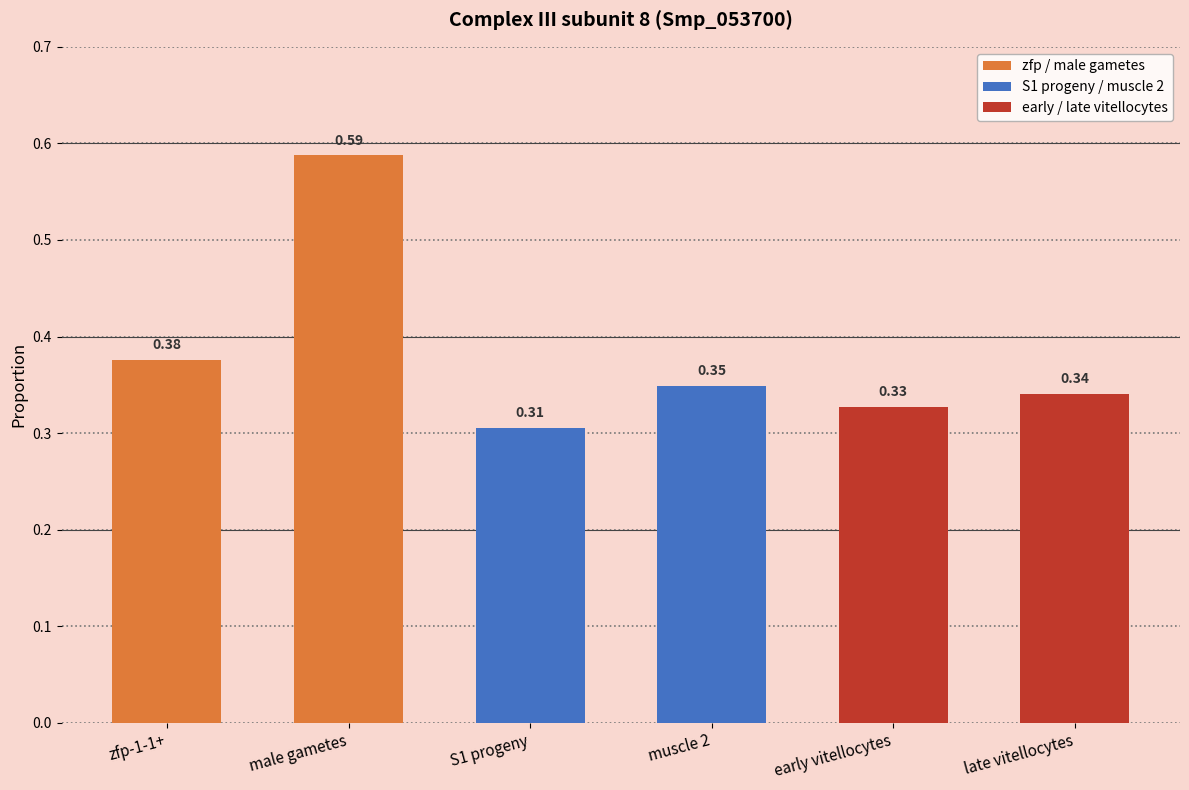

Rank the categories by value from highest to lowest.

male gametes, zfp-1-1+, muscle 2, late vitellocytes, early vitellocytes, S1 progeny